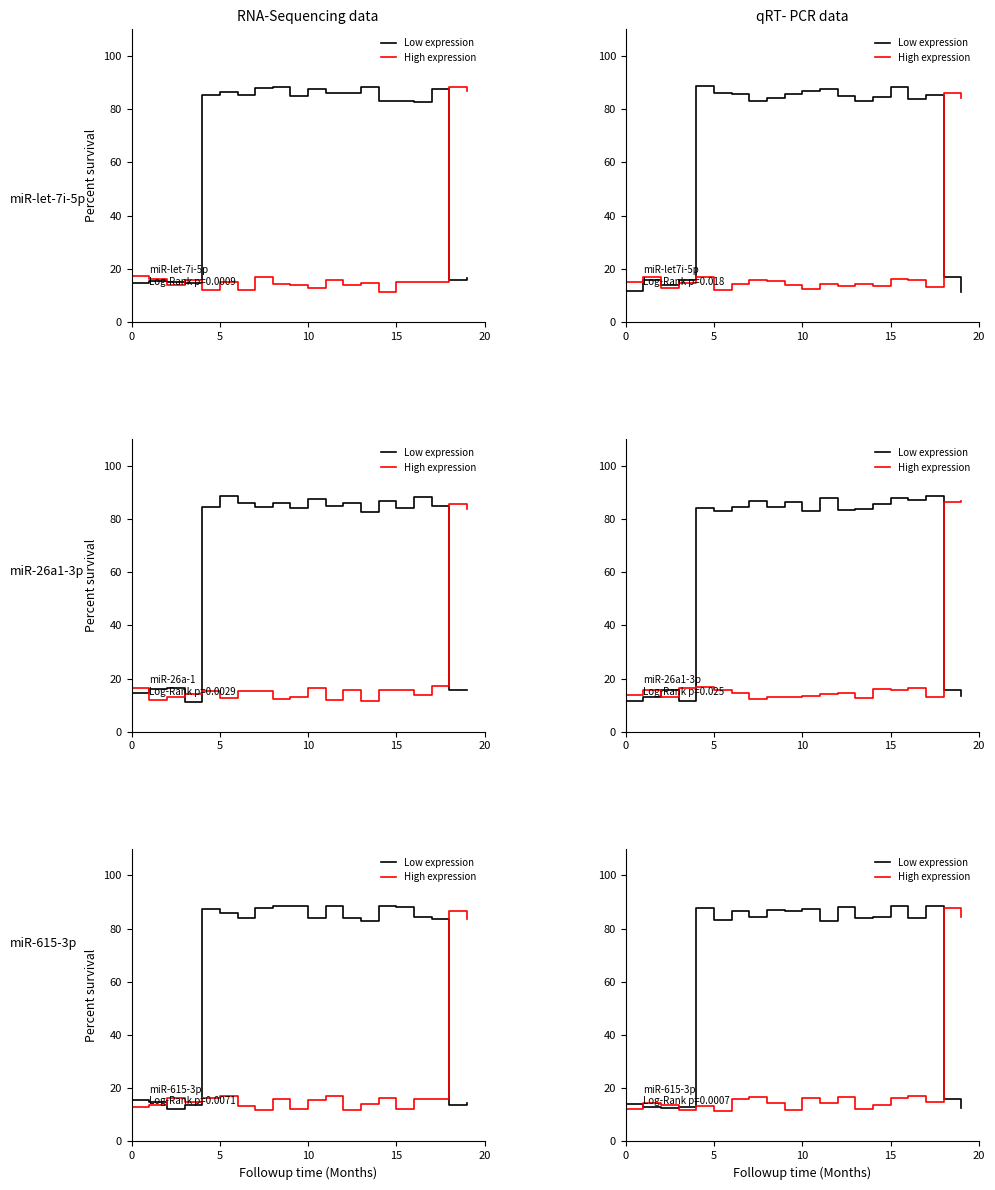

How many data points in Low expression are above 84?

10